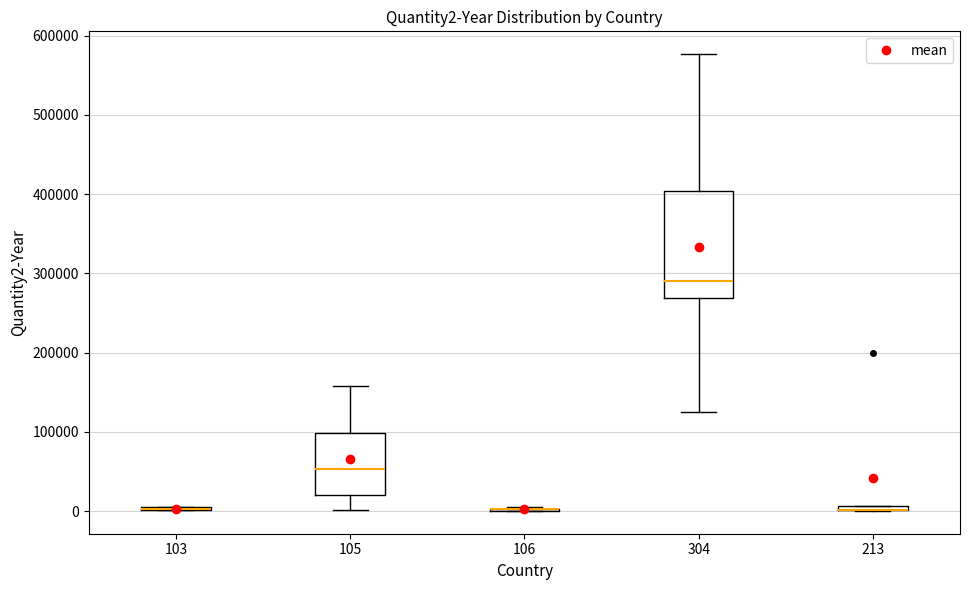

Where is the upper edge of the box at x = 105 on the y-axis? The values are not printed on the chart, so give them approximately, as read against the axis.

100000